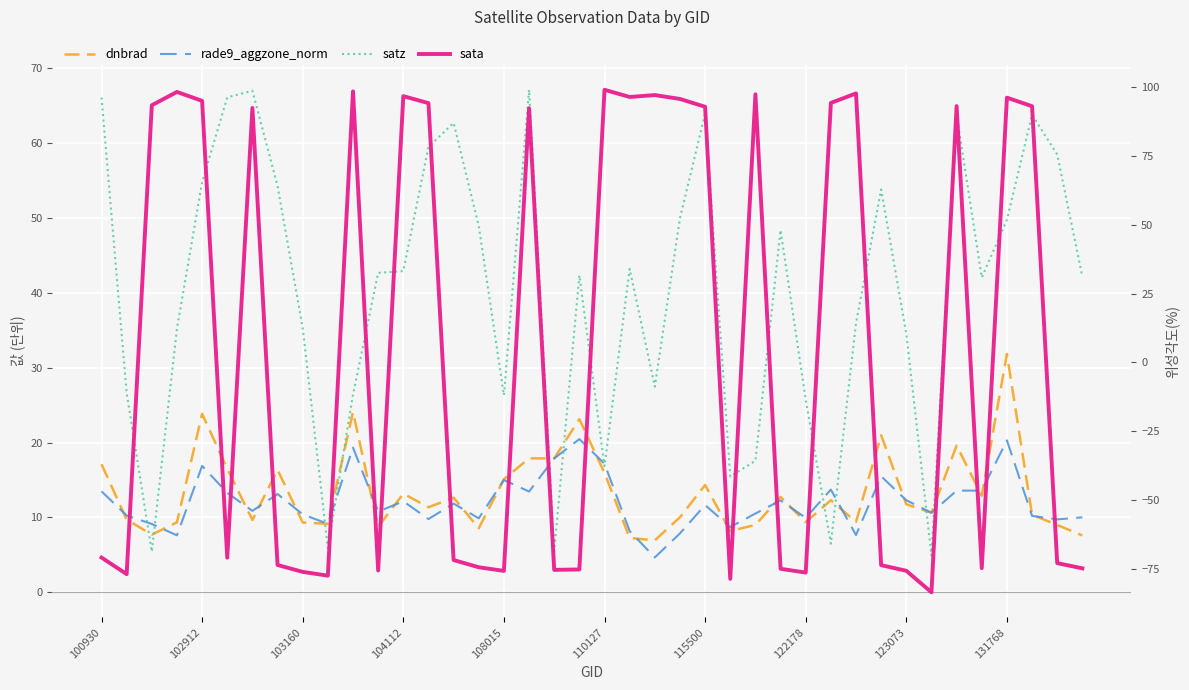

Is it true that dnbrad equals 16.5 at 110127?

True